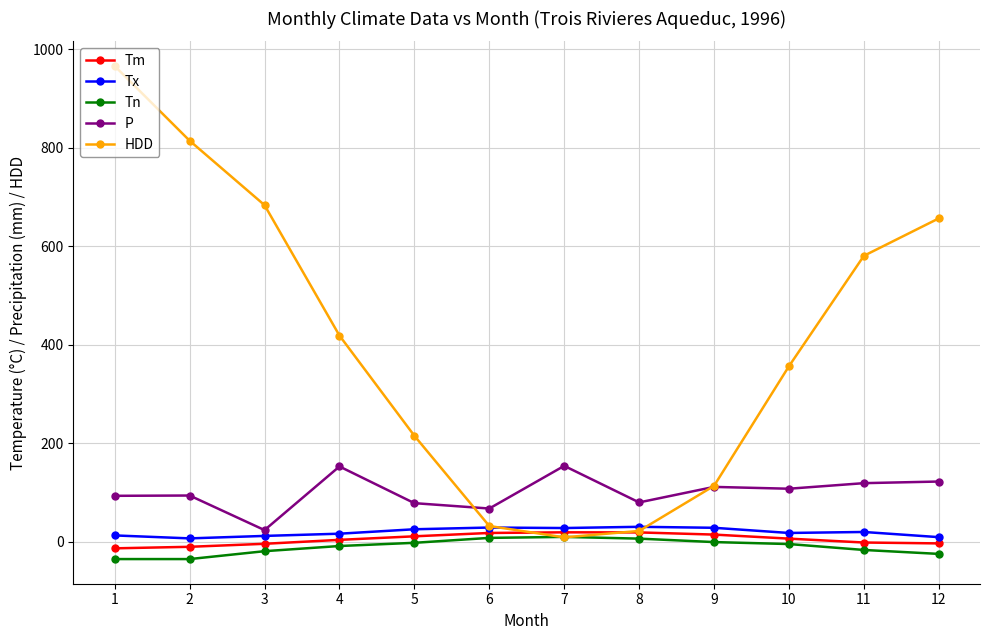

How many data points in Tm are less than 6?

6